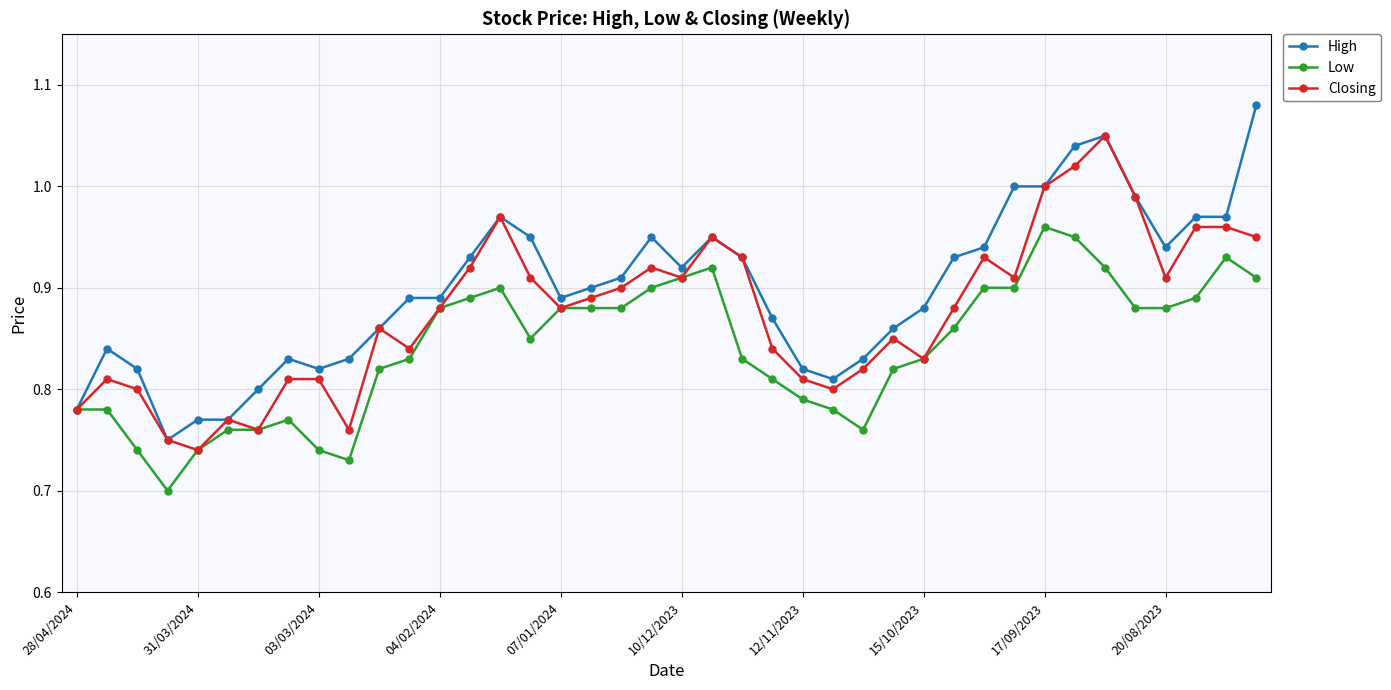

List the series in order of their peak value, lowest first.

Low, Closing, High